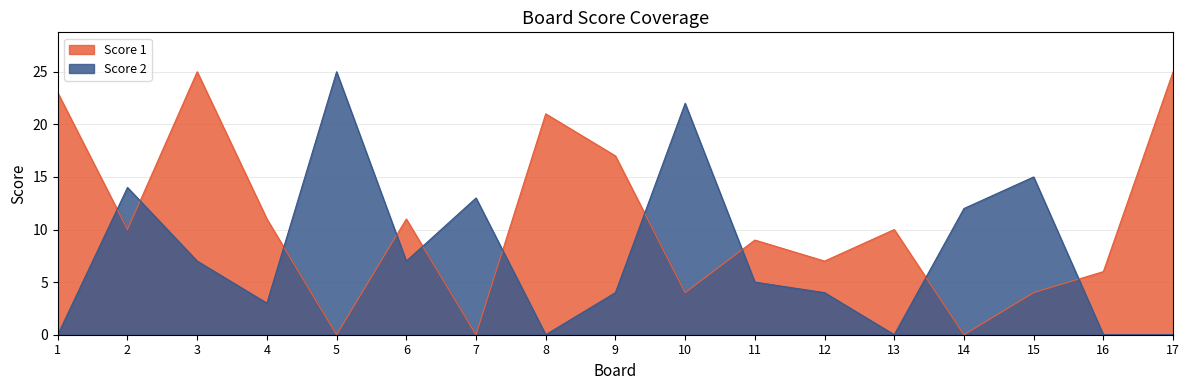

After their last crossing, which series has the higher values: Score 1 or Score 2?

Score 1